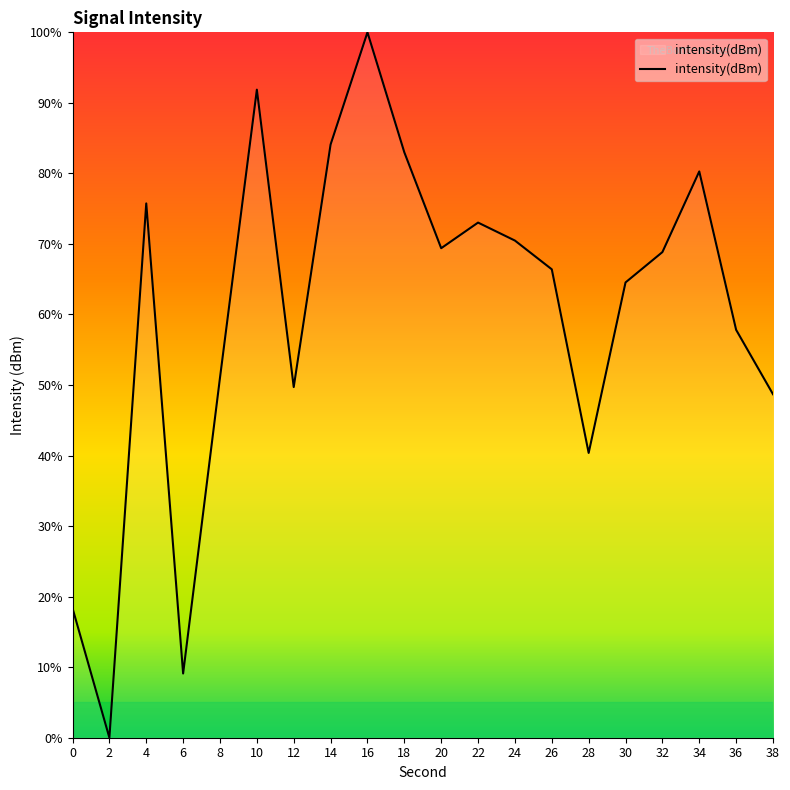

Reading right to left, list all the values displayed in this chart.

38=48.7	36=57.8	34=80.3	32=68.8	30=64.5	28=40.4	26=66.4	24=70.5	22=73.0	20=69.4	18=83.0	16=100.0	14=84.1	12=49.7	10=91.9	8=51.0	6=9.1	4=75.7	2=0.0	0=18.4